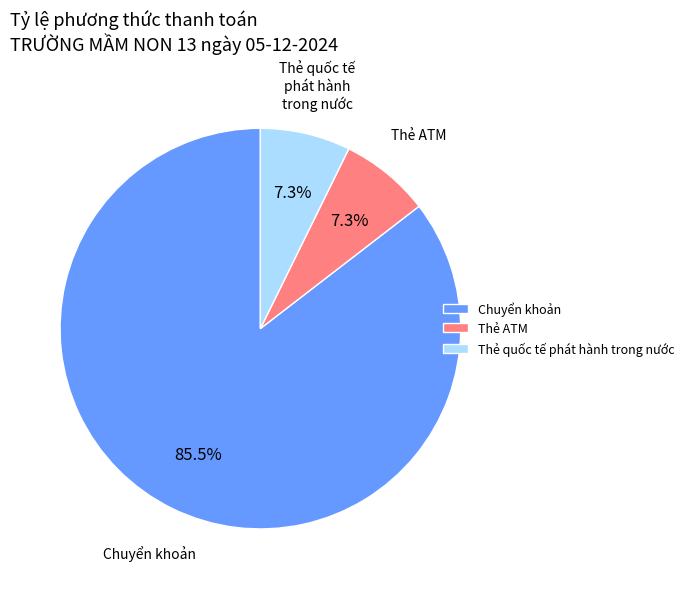

How many segments does this pie chart have?

3